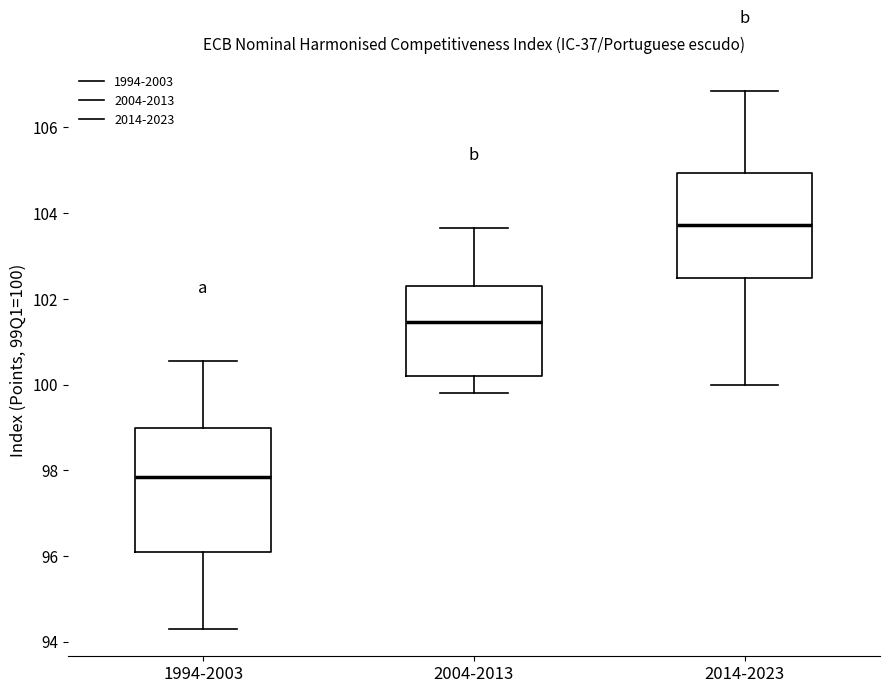

Where does the lower whisker of the box for 1994-2003 end on the y-axis? The values are not printed on the chart, so give them approximately, as read against the axis.

94.2